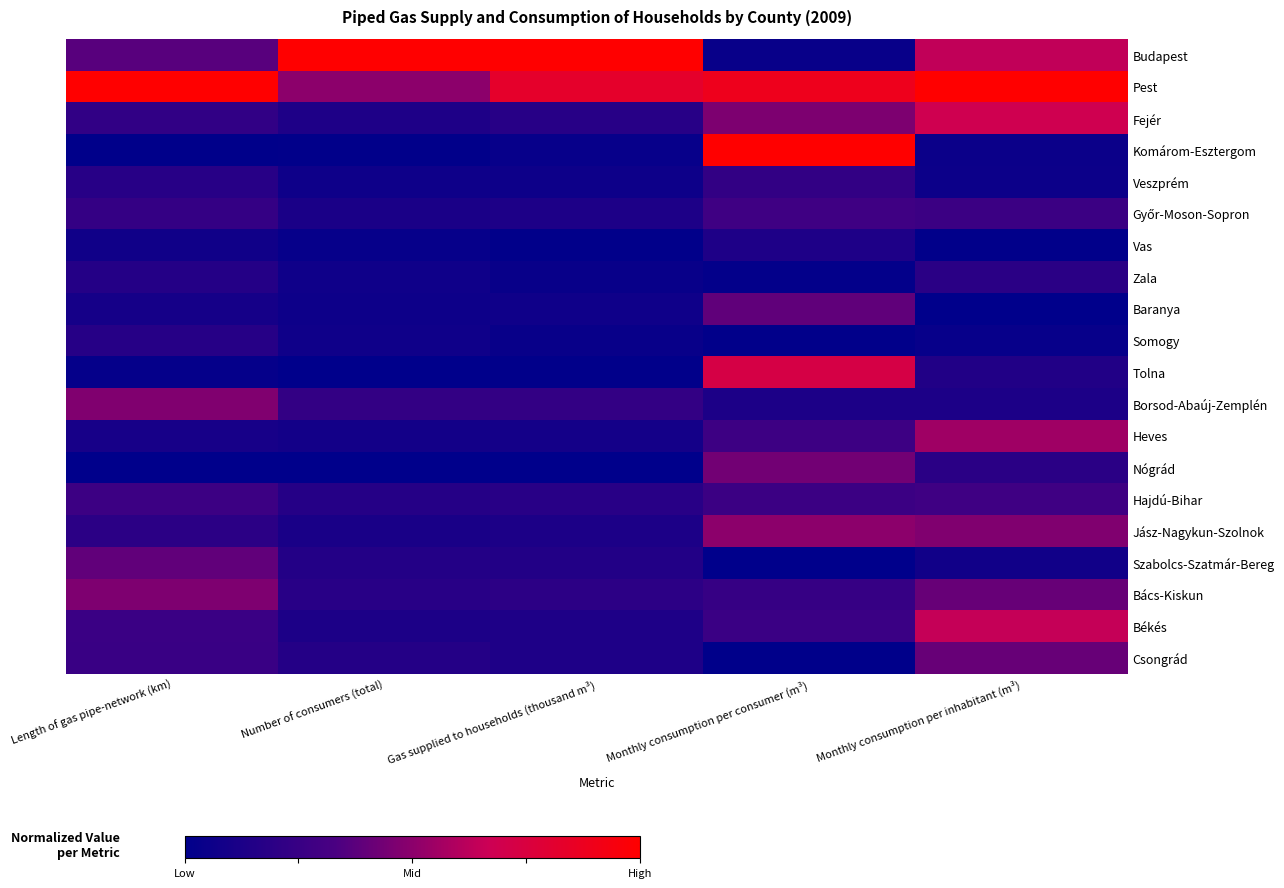

What is the maximum value shown in the chart?

1.0